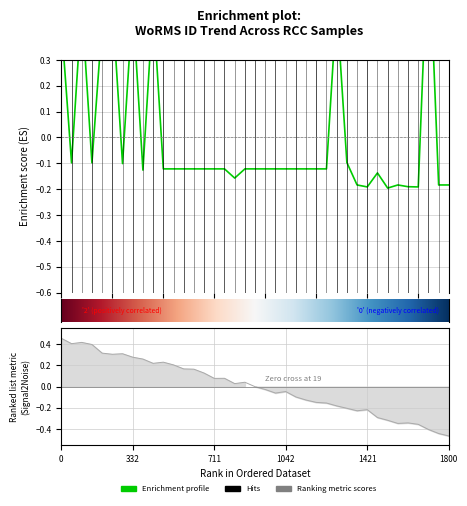

Count the number of categories in the chart.

39